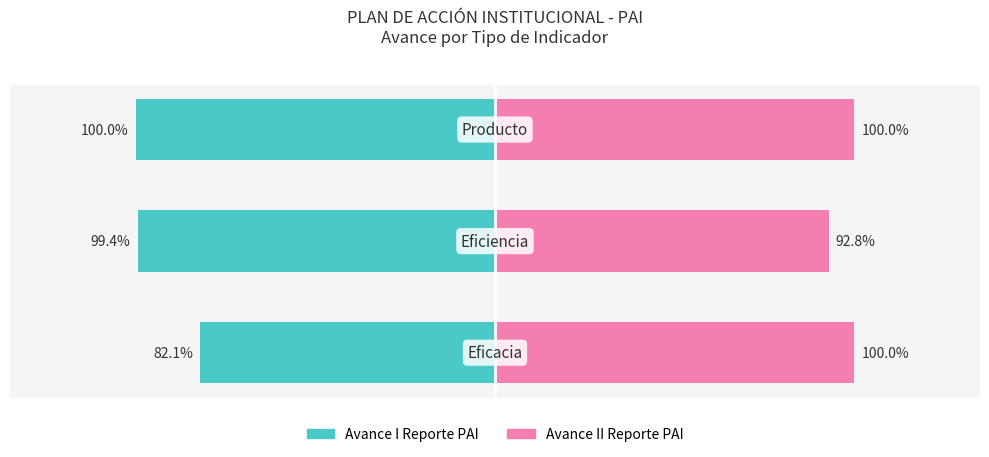

What is the value of the Avance II Reporte PAI bar at the 1st from the left?

1.0